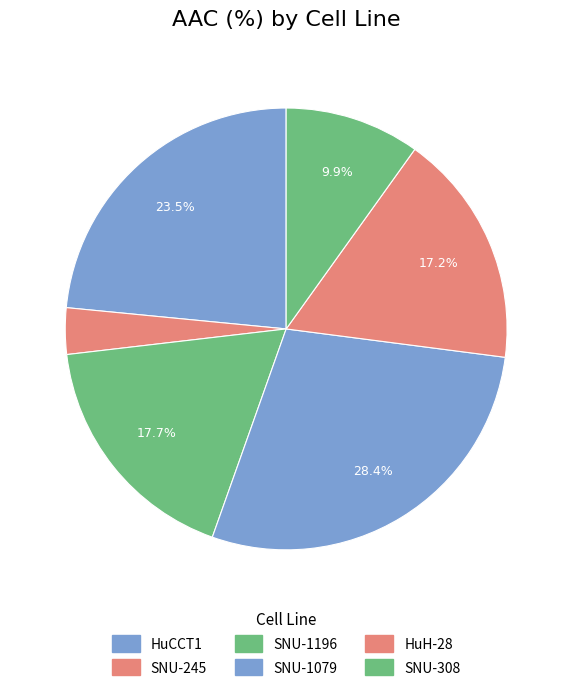

Do SNU-308 and HuH-28 together represent more than half of the pie?

No